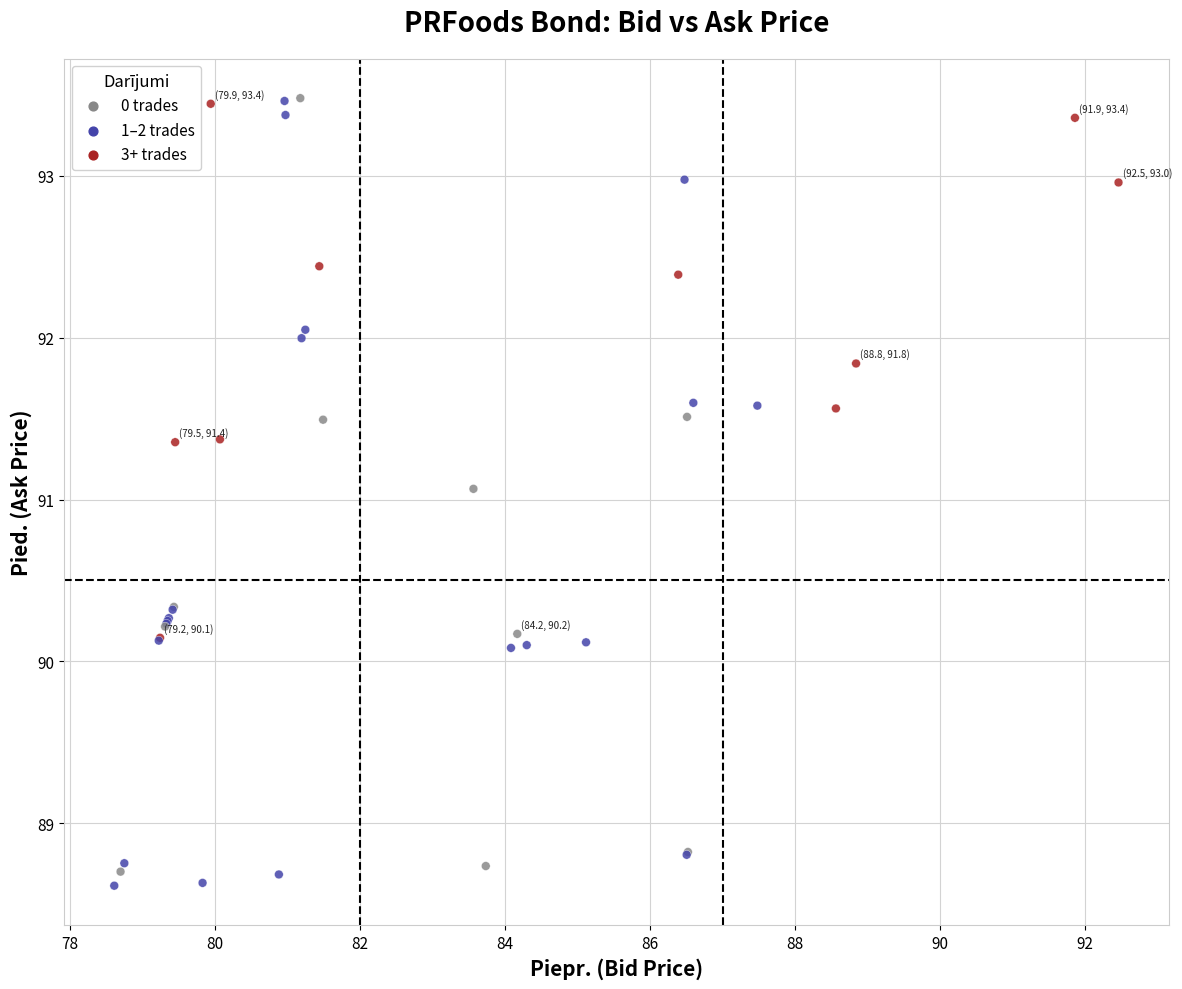

What Y value in the scatter plot is closest to 91?

91.1